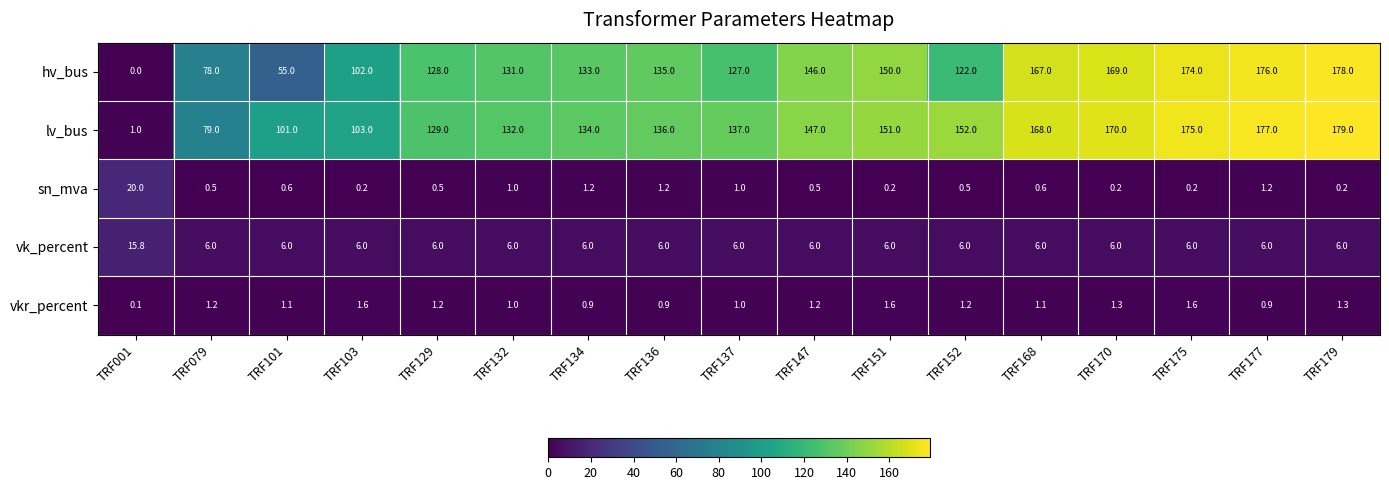

True or false: lv_bus has a value of 79.1 at TRF137.

False